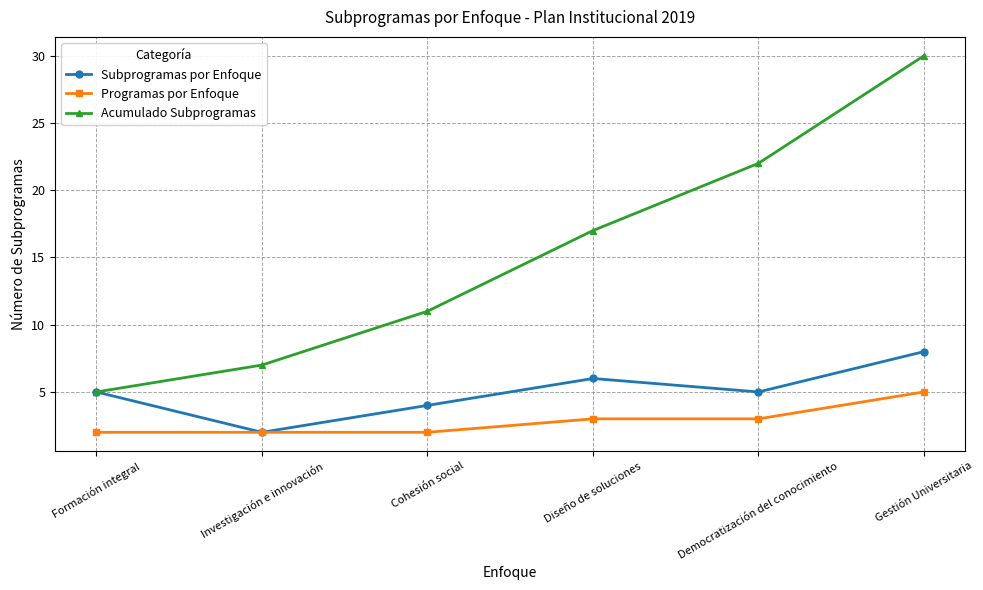

What is the label of the 4th point from the right?

Cohesión social